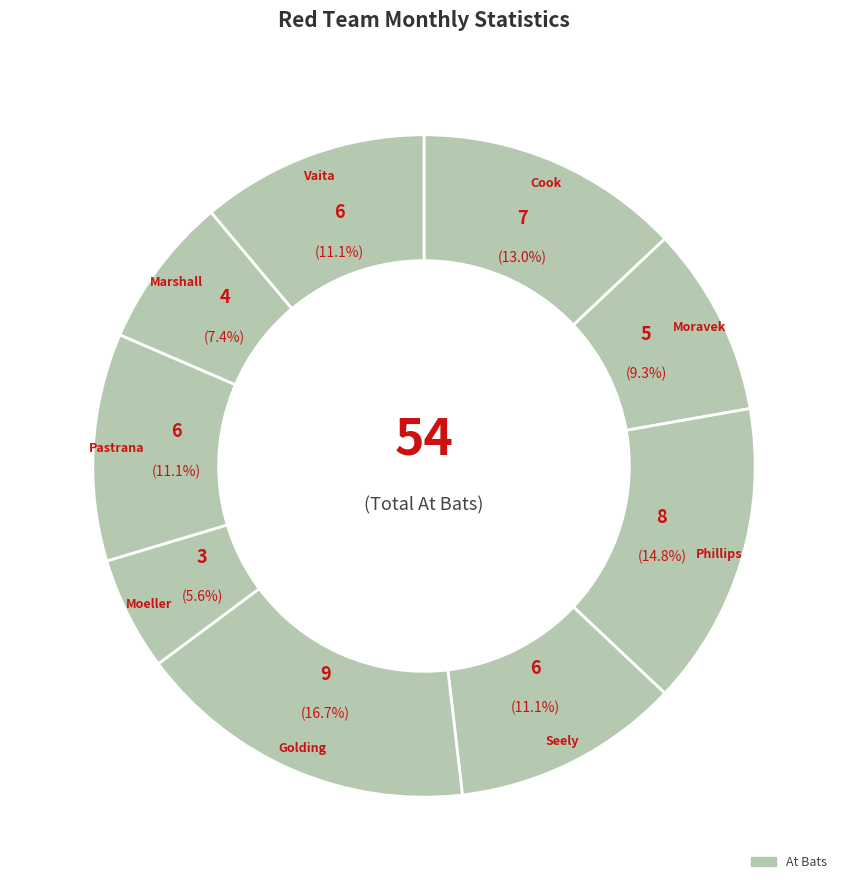

How many slices are in this pie chart?

9